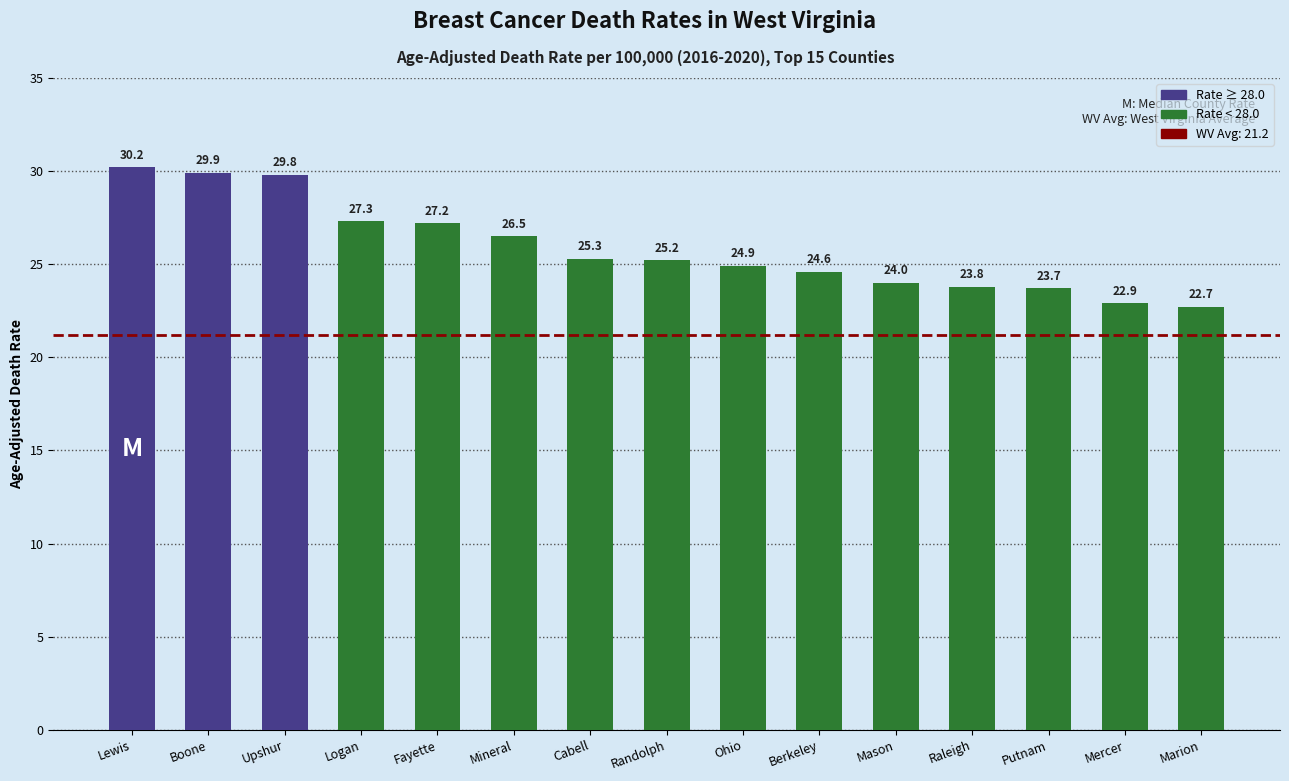

Rank the categories by value from highest to lowest.

Lewis, Boone, Upshur, Logan, Fayette, Mineral, Cabell, Randolph, Ohio, Berkeley, Mason, Raleigh, Putnam, Mercer, Marion